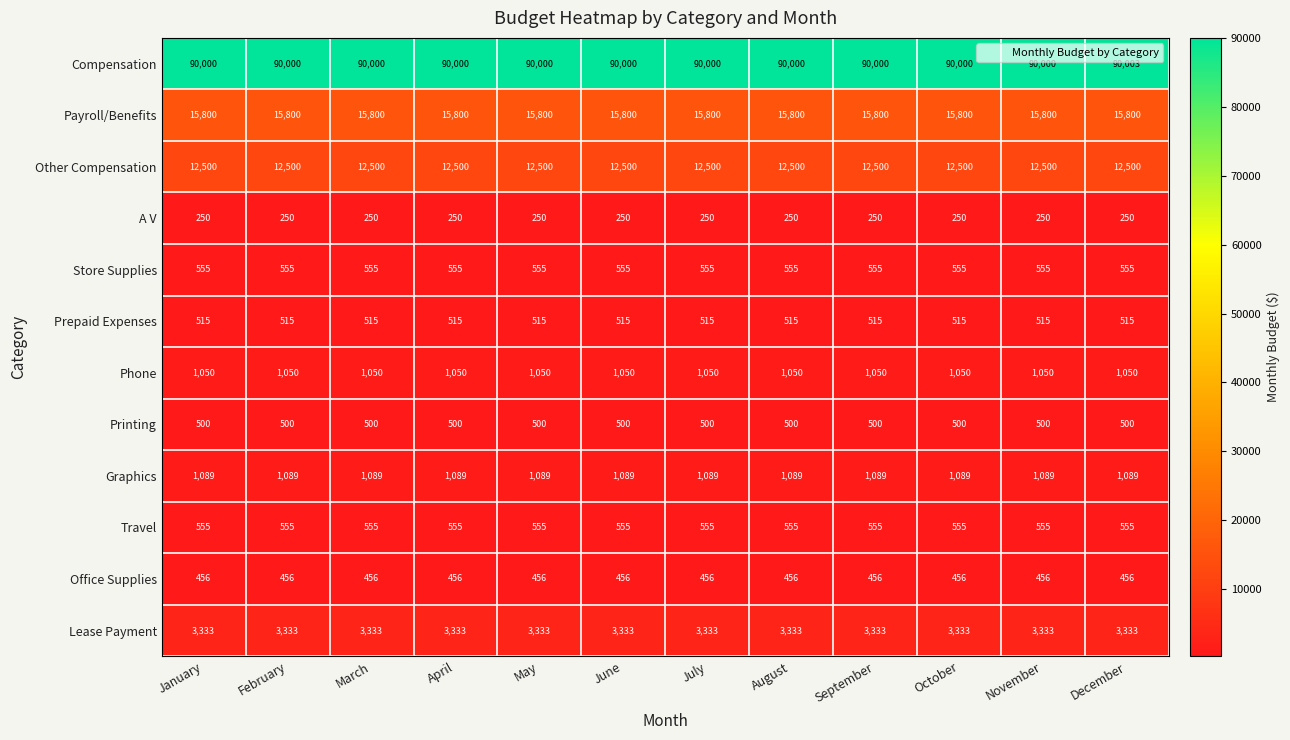

What is the difference between the highest and lowest values at May?

89750